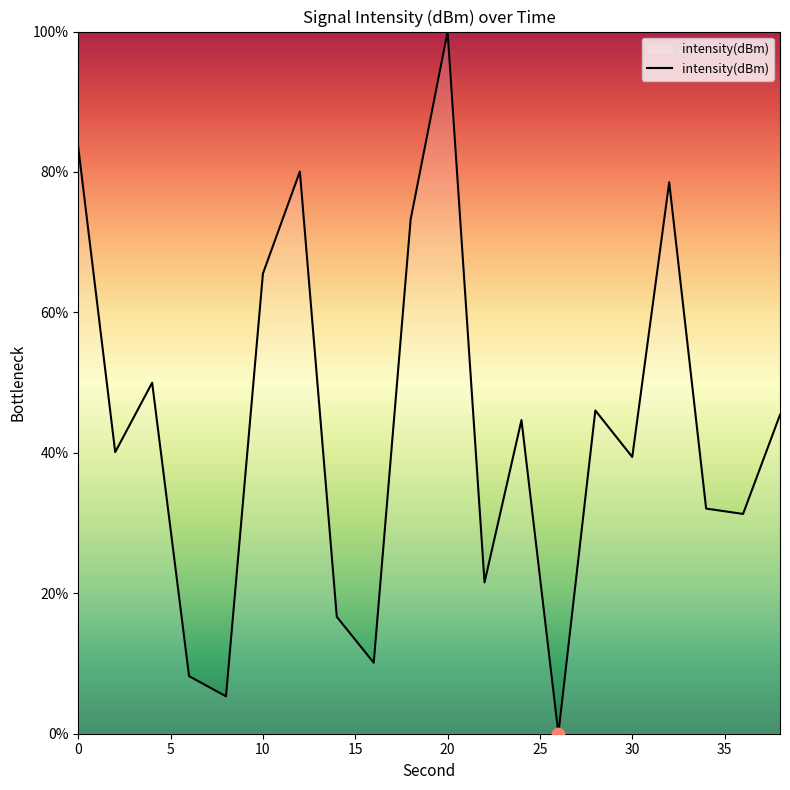

What is the difference between the maximum and minimum values?

100.0